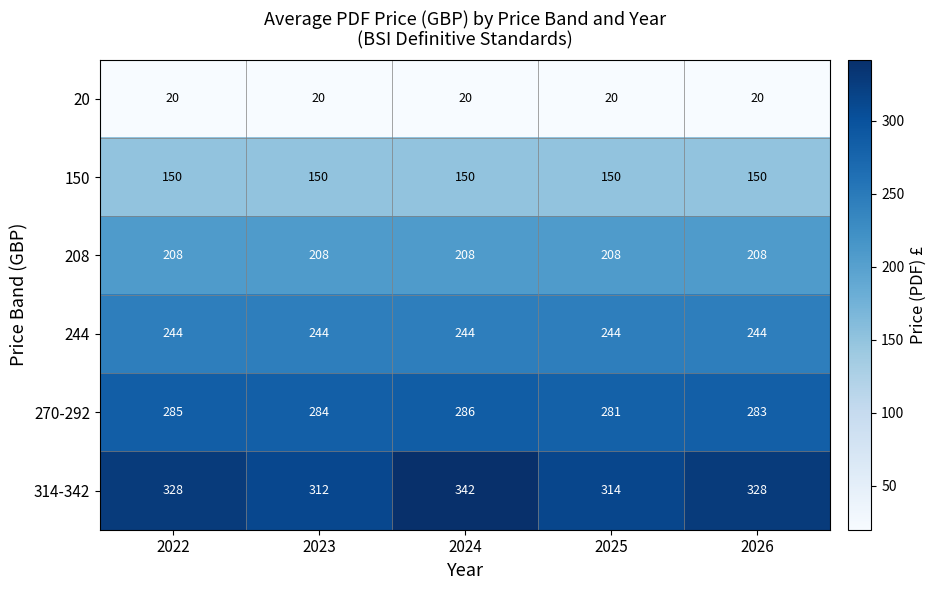

Which series has the largest total across all categories?

314-342